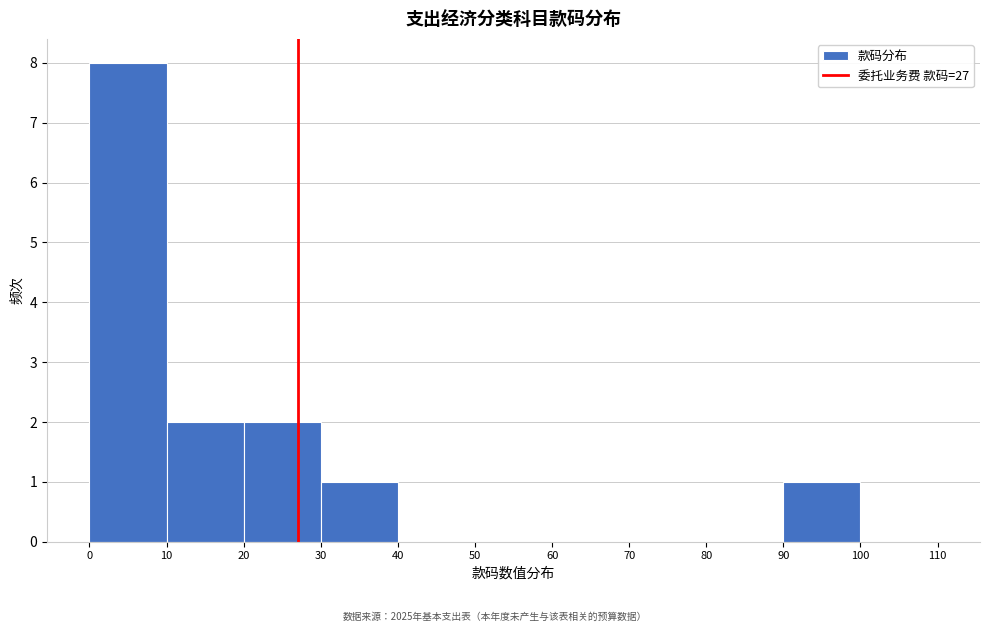

Which range on the x-axis has the tallest bar?

0 to 10